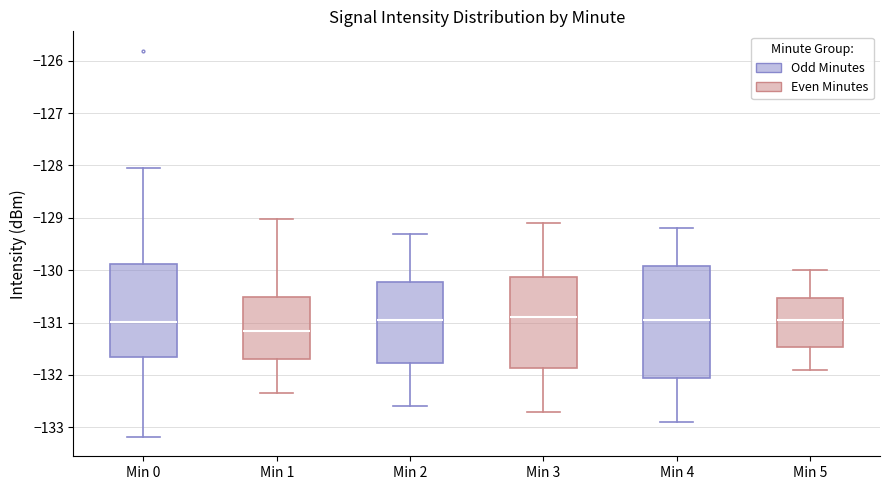

Where is the upper edge of the box for Min 4 on the y-axis? The values are not printed on the chart, so give them approximately, as read against the axis.

-129.9